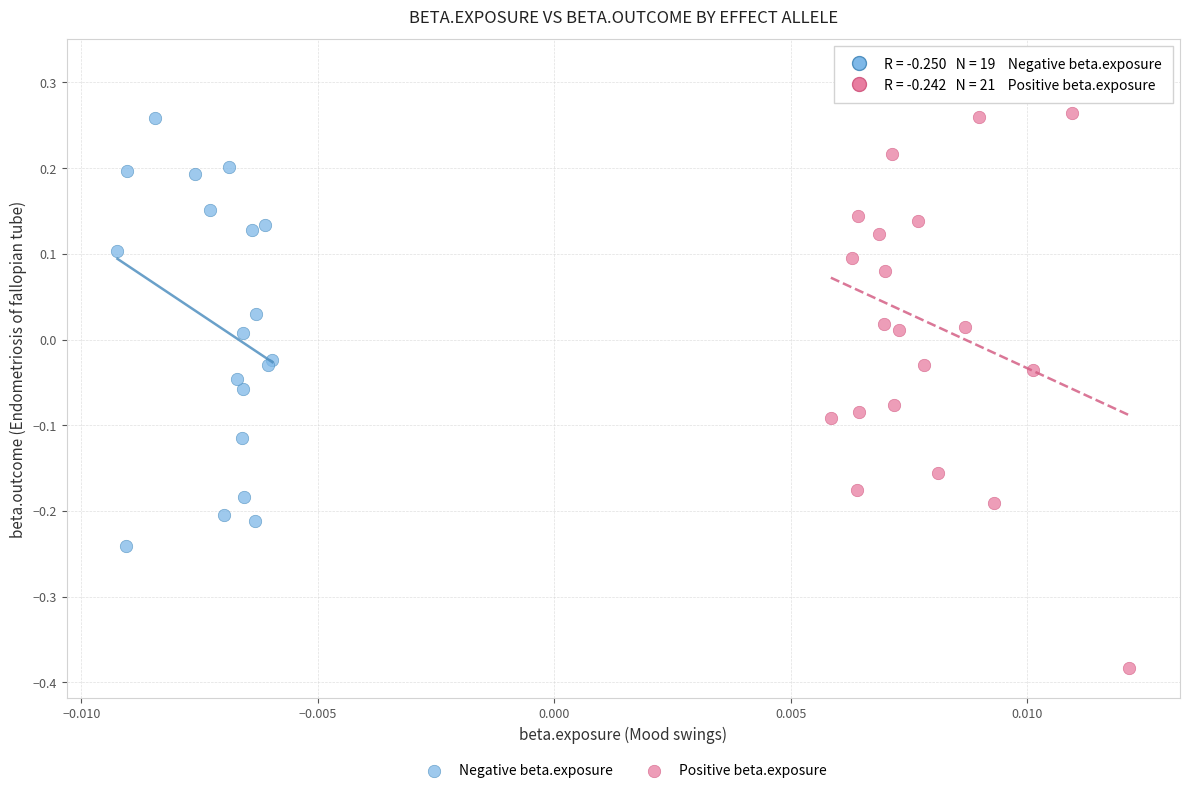

Which series contains the lowest Y value?

Positive beta.exposure